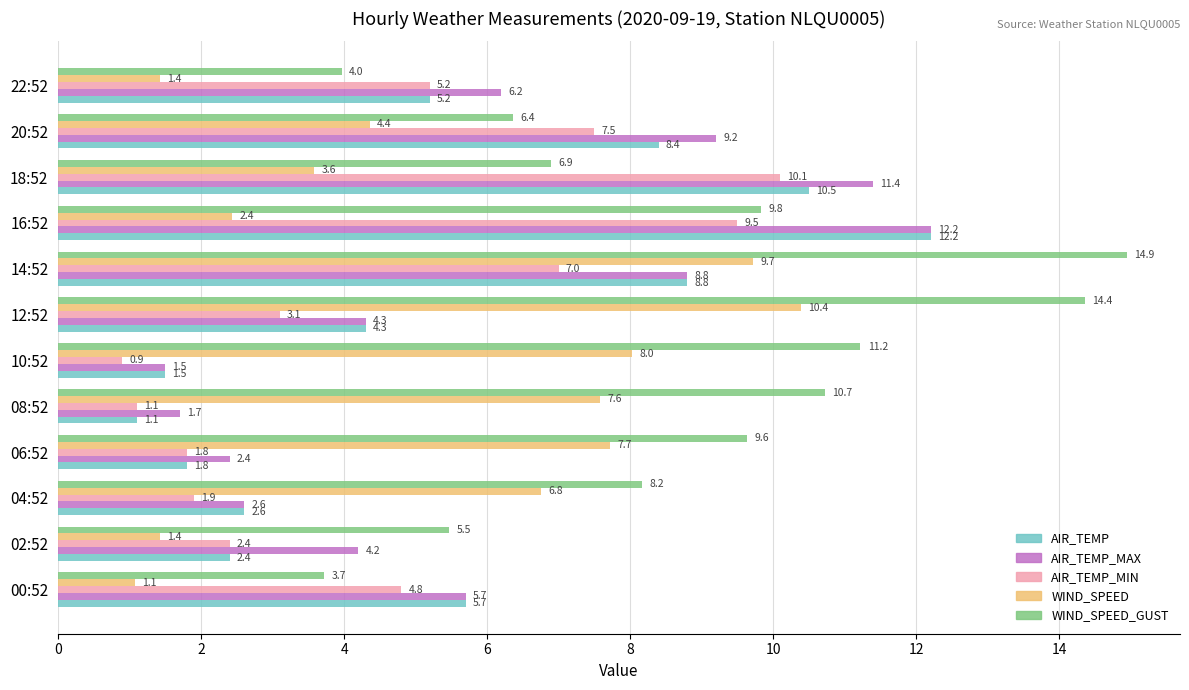

Which series has the widest spread of values?

WIND_SPEED_GUST